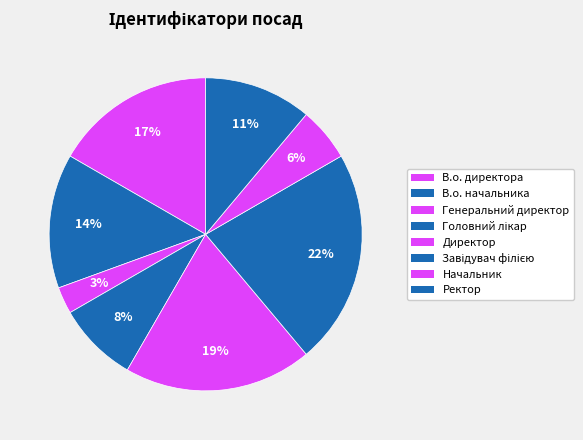

To the nearest percent, what is the combined percentage of Головний лікар and Директор?

28%